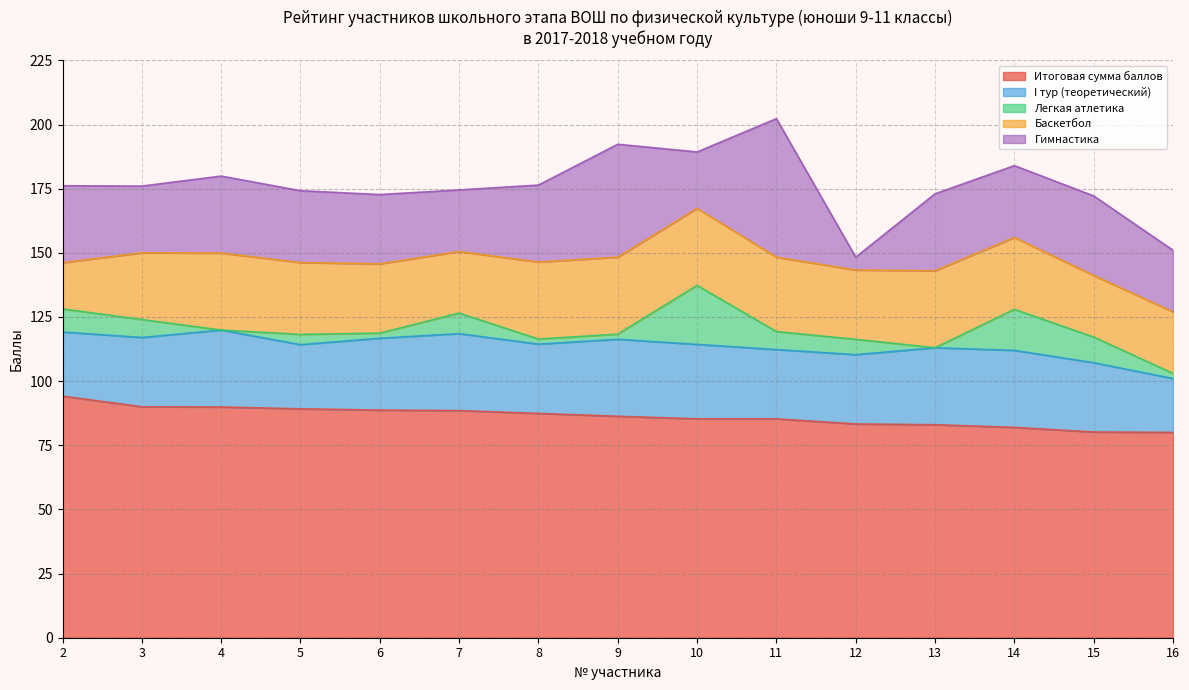

Does the chart display data point markers on the line(s)?

No